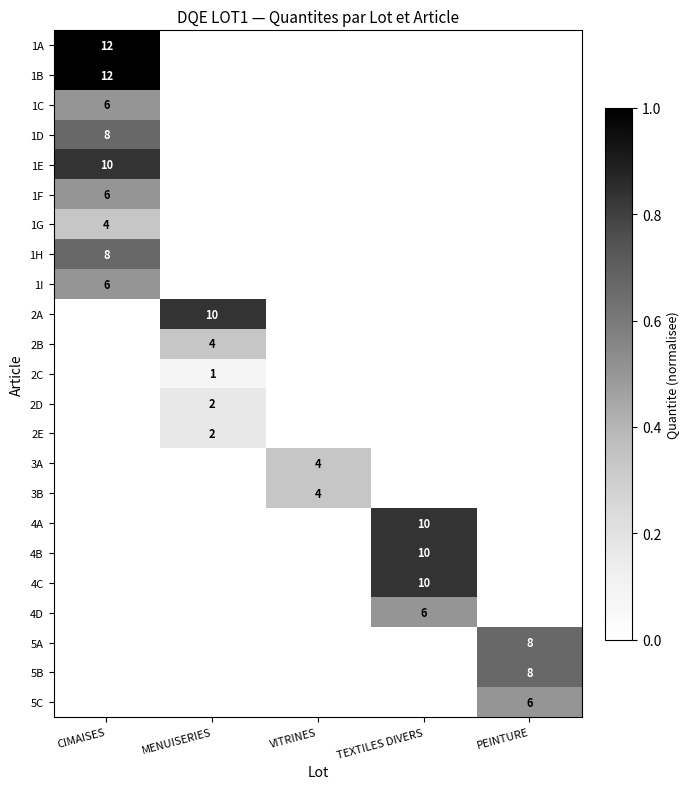

The 2C series shows 1 at MENUISERIES. True or false?

True